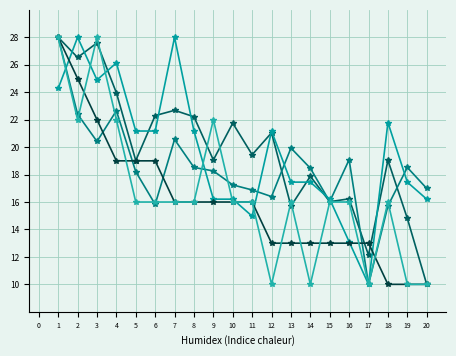

Is this an area chart (filled region under the line)?

No